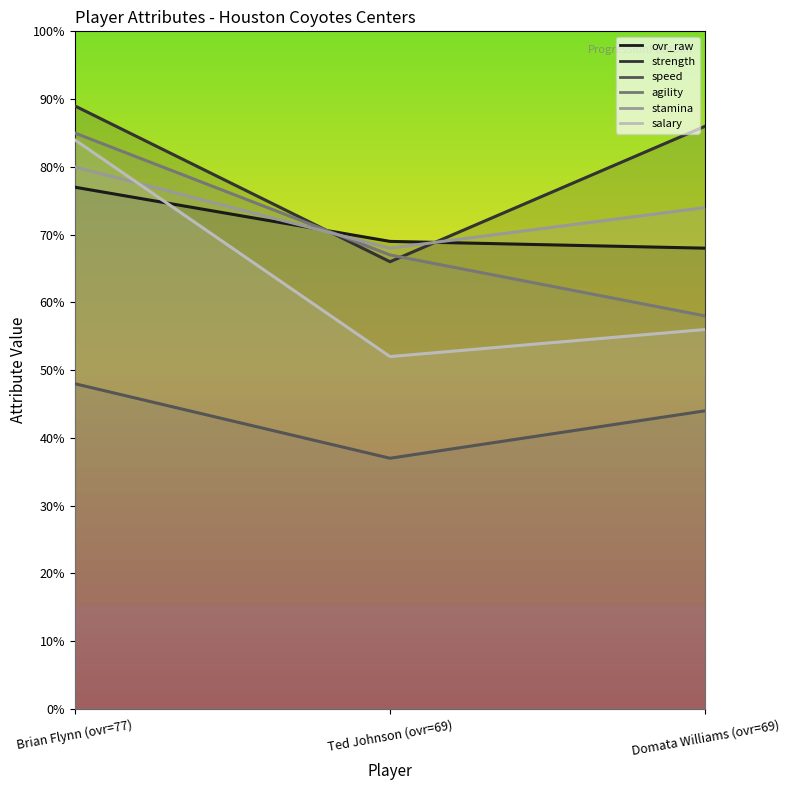

At how many categories does at least one series exceed 63?

3